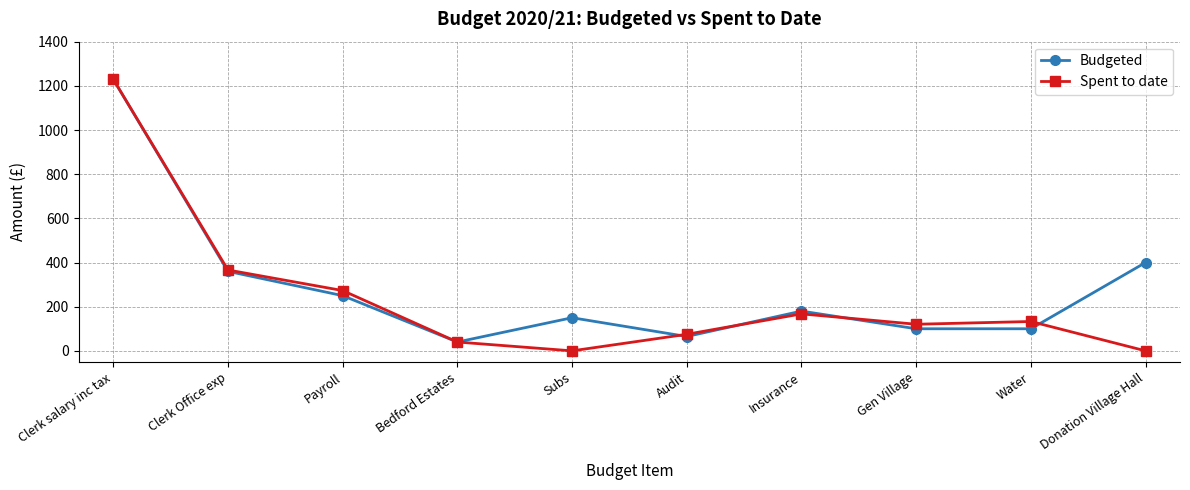

The value of Budgeted at Clerk salary inc tax is 854.0. True or false?

False